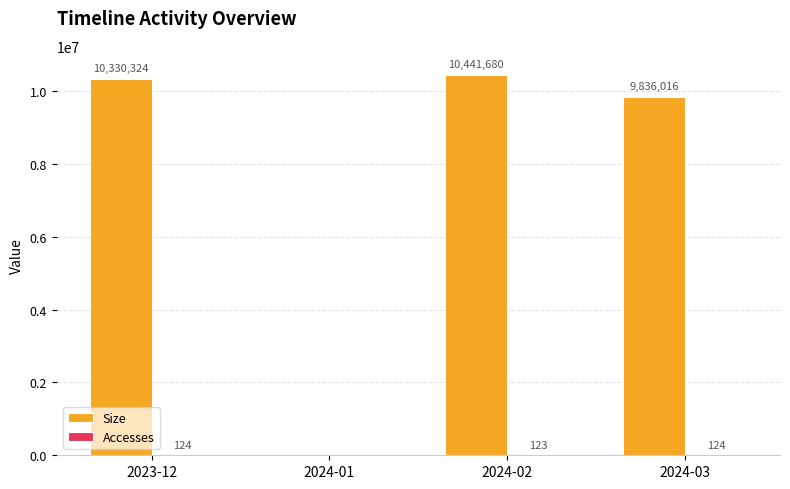

The value of Size at 2024-02 is 14652680. True or false?

False